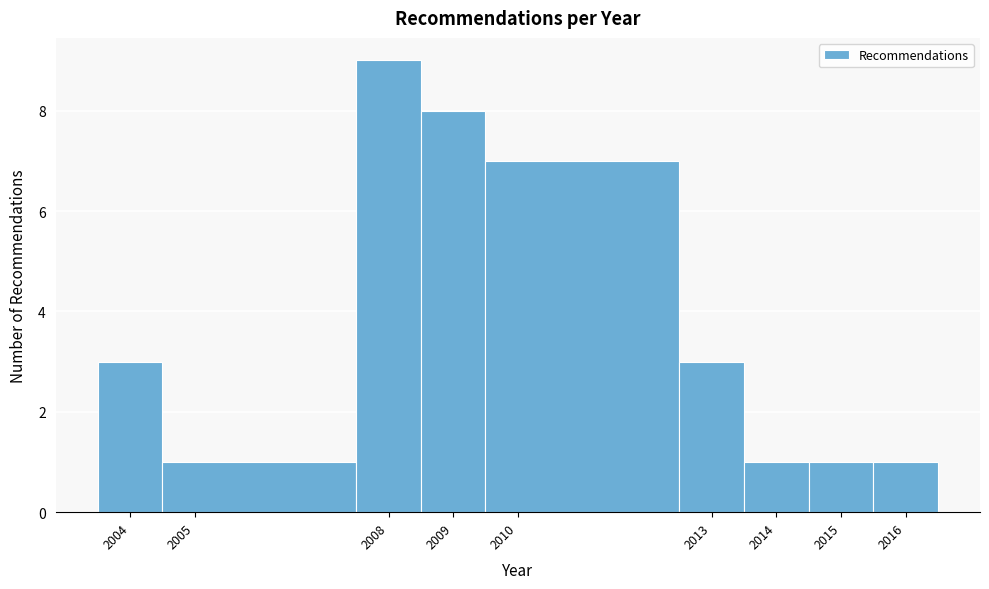

Reading left to right, transcribe this chart: for each bar, give the range it covers on the x-axis and its height. The values are not printed on the chart, so give them approximately, as read against the axis.

2003.5 to 2004.5: 3
2004.5 to 2007.5: 1
2007.5 to 2008.5: 9
2008.5 to 2009.5: 8
2009.5 to 2012.5: 7
2012.5 to 2013.5: 3
2013.5 to 2014.5: 1
2014.5 to 2015.5: 1
2015.5 to 2016.5: 1